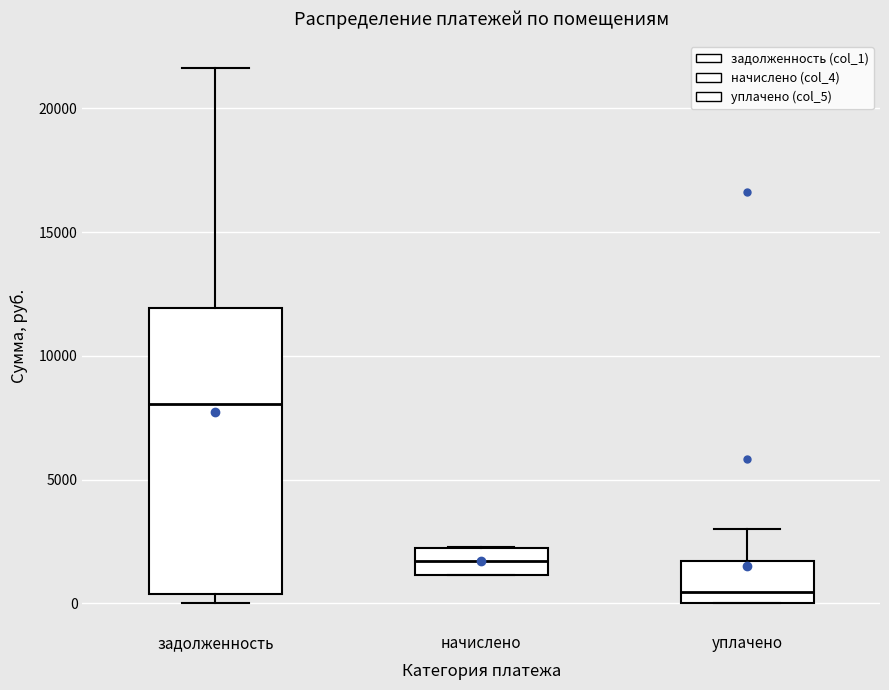

Where is the lower edge of the box for уплачено on the y-axis? The values are not printed on the chart, so give them approximately, as read against the axis.

0